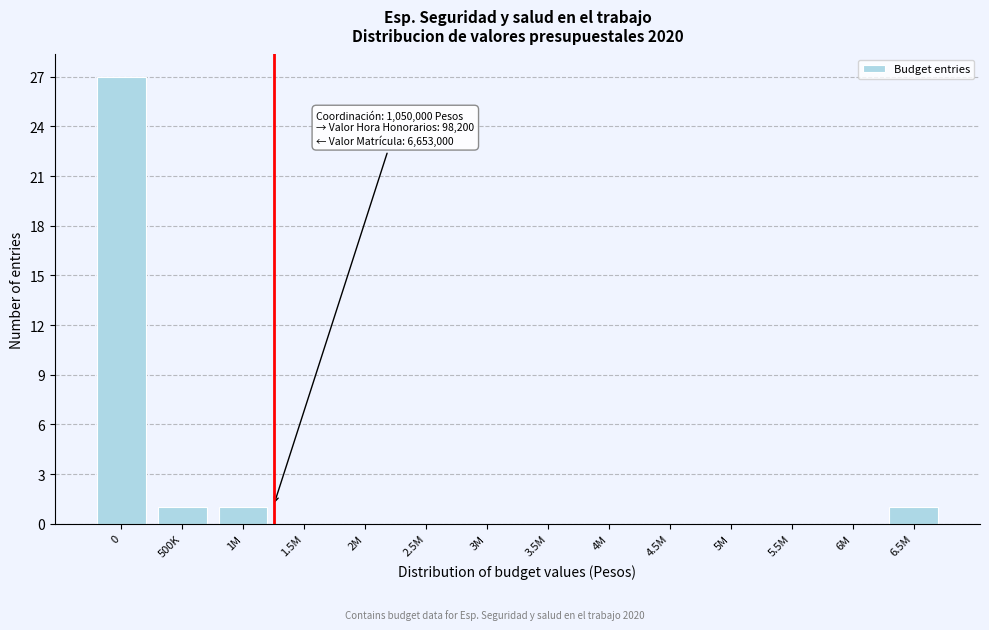

Reading left to right, extract all data points from this chart.

0=27	500K=1	1M=1	1.5M=0	2M=0	2.5M=0	3M=0	3.5M=0	4M=0	4.5M=0	5M=0	5.5M=0	6M=0	6.5M=1